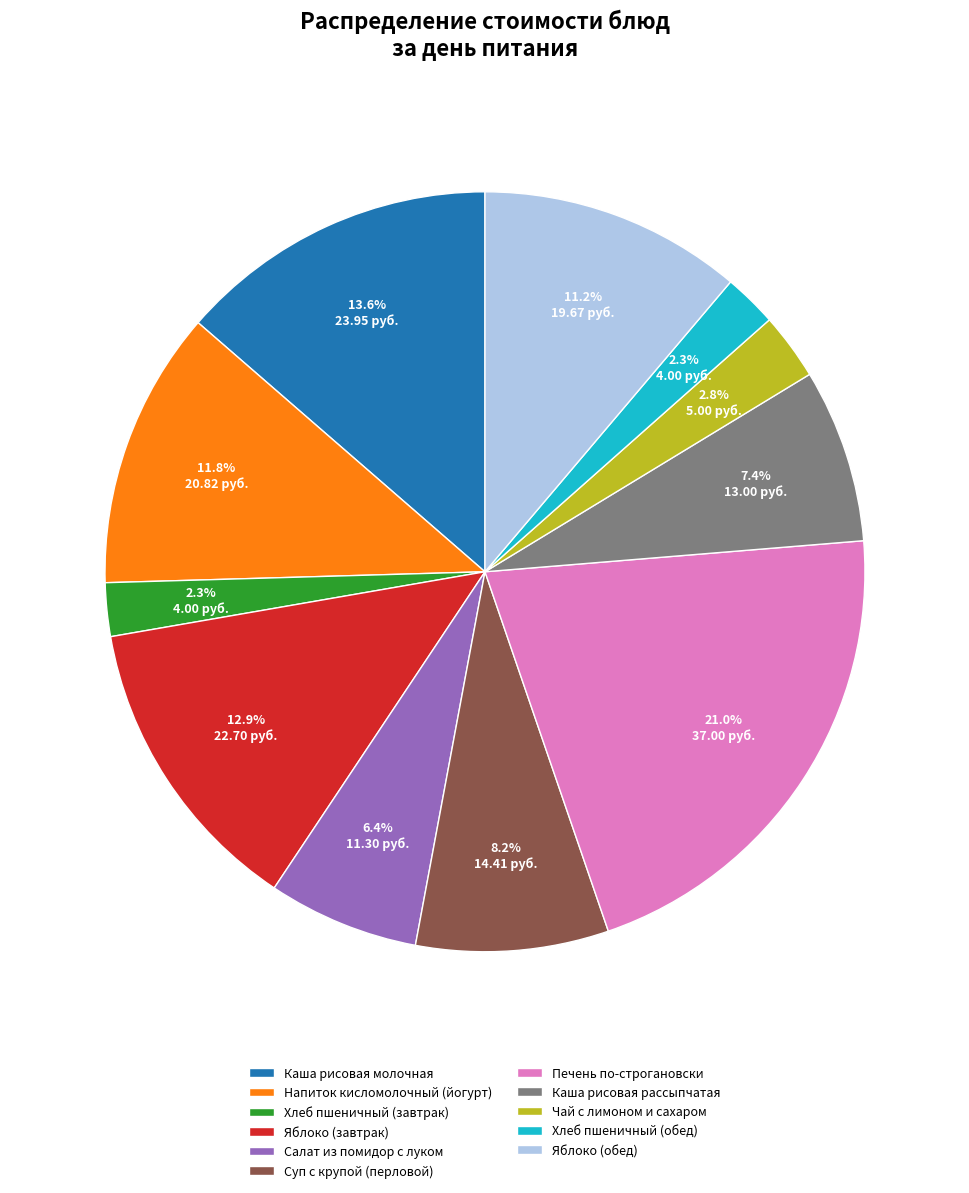

The Напиток кисломолочный (йогурт) slice represents 25% of the pie. True or false?

False